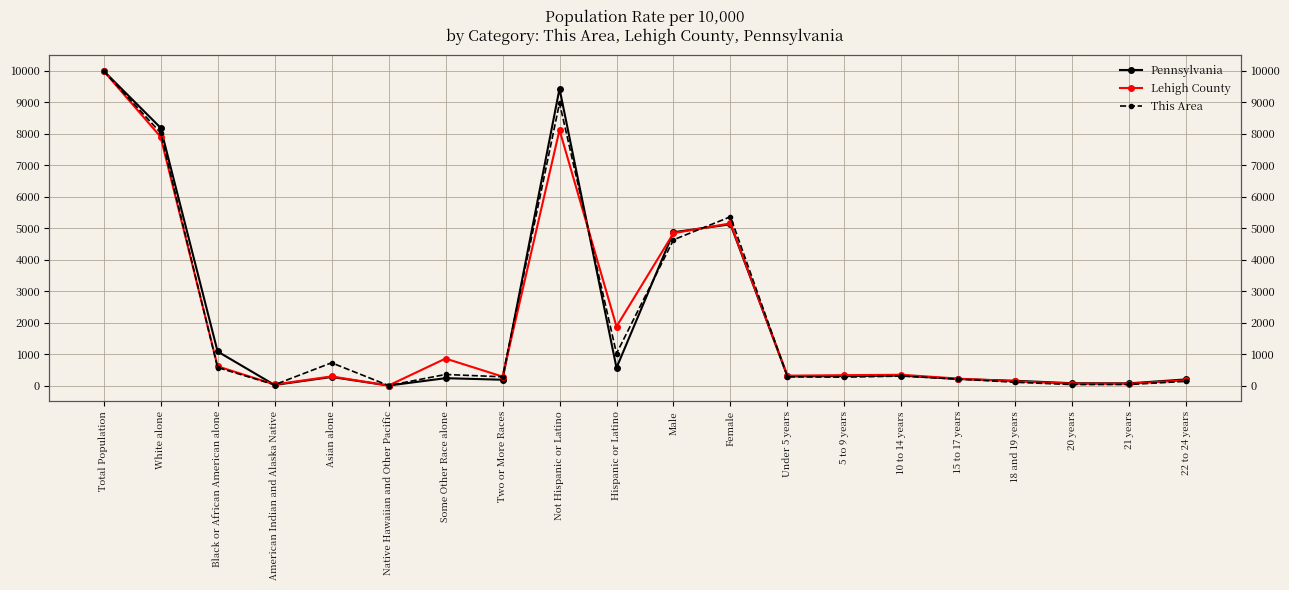

Between Under 5 years and 20 years, which series saw the biggest shift?

Lehigh County